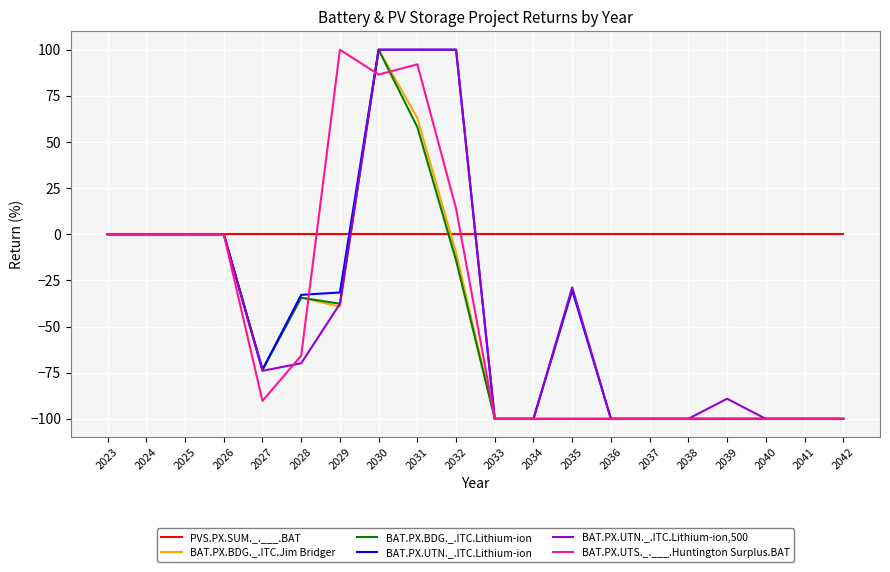

Between 2034 and 2039, which series saw the biggest shift?

BAT.PX.UTN._.ITC.Lithium-ion,500